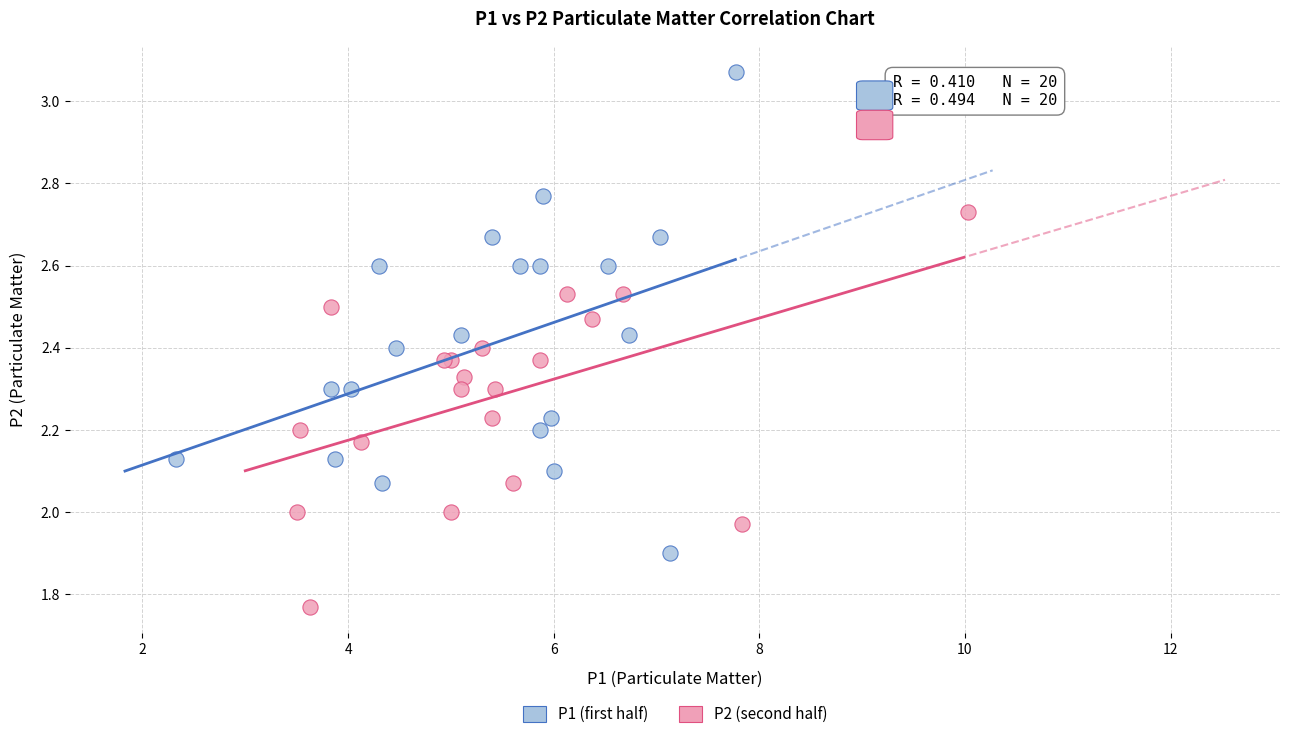

Which series reaches the minimum Y coordinate?

P2 (second half)